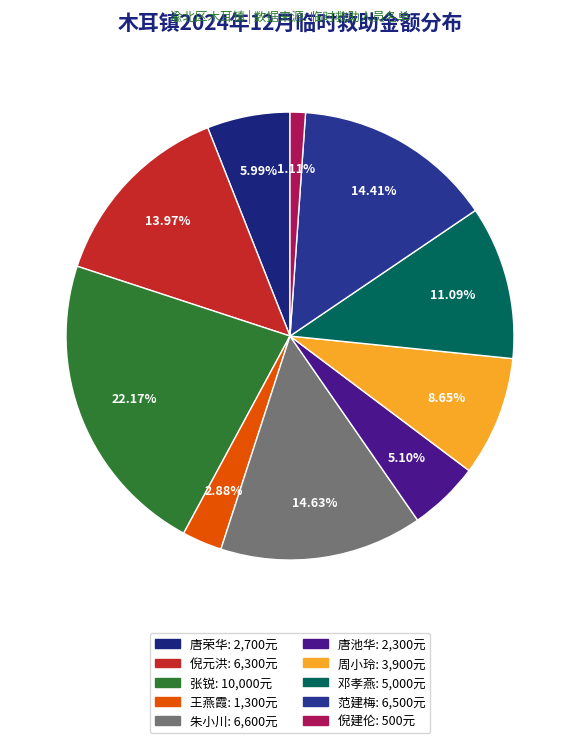

To the nearest percent, what is the difference between the largest and smallest slice percentages?

21%